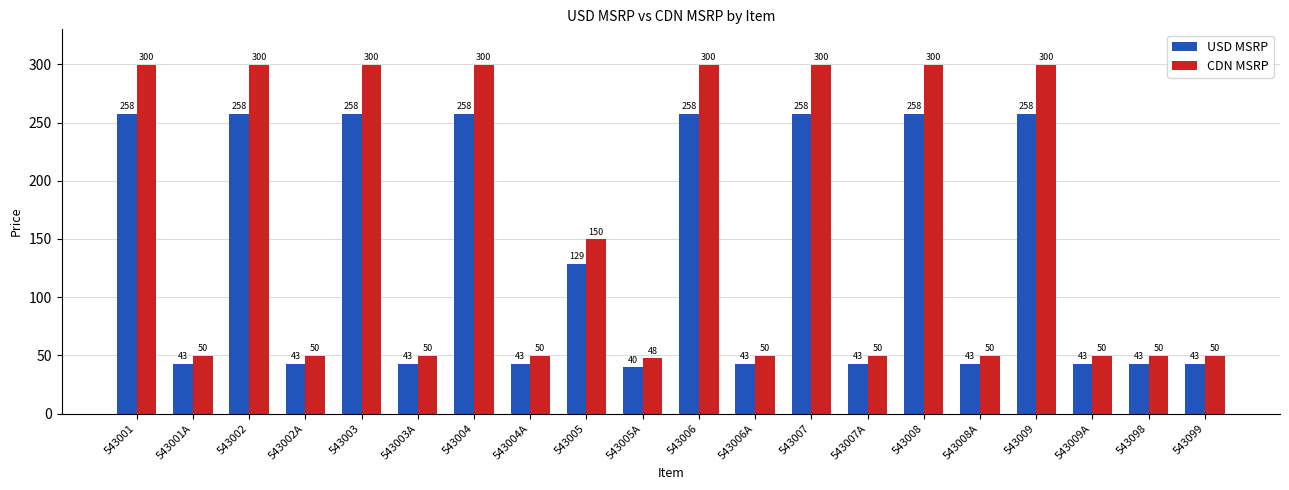

What are all the series names shown in the legend?

USD MSRP, CDN MSRP